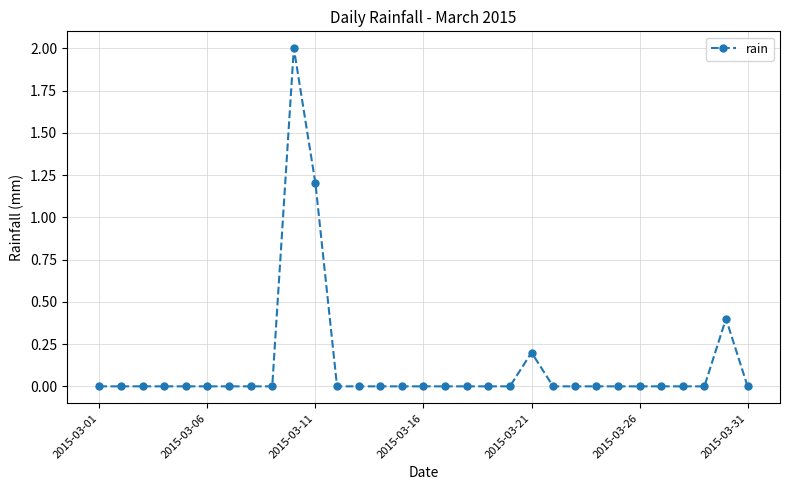

Is this an area chart (filled region under the line)?

No